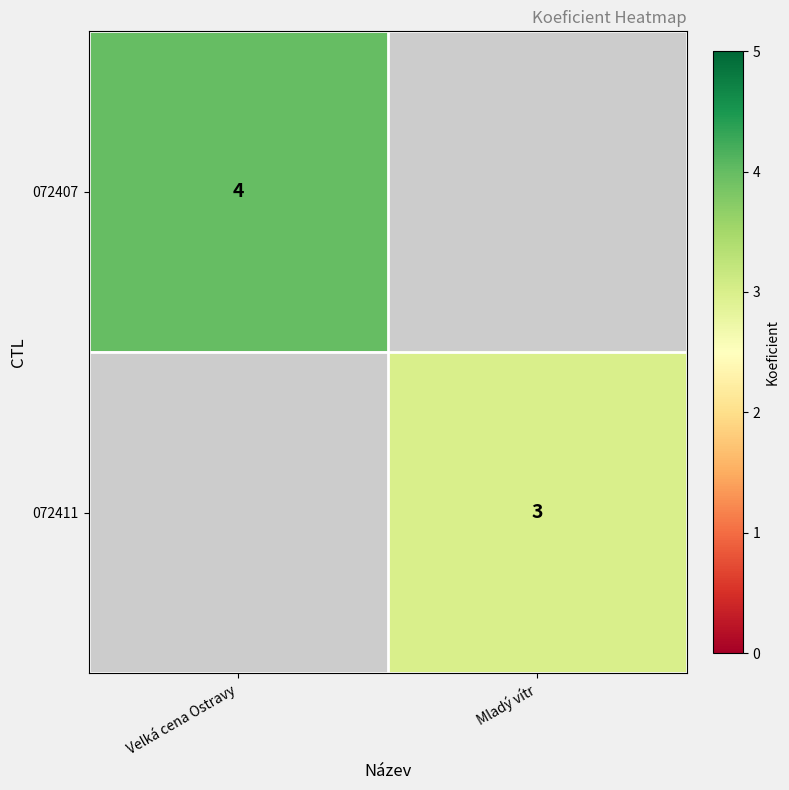

The value of 072407 at Velká cena Ostravy is 7. True or false?

False